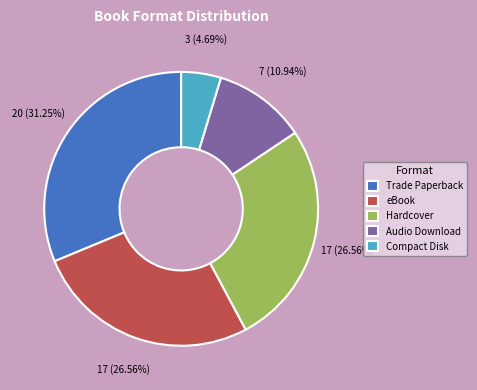

To the nearest percent, what is the difference between the Trade Paperback and Audio Download slice percentages?

20%